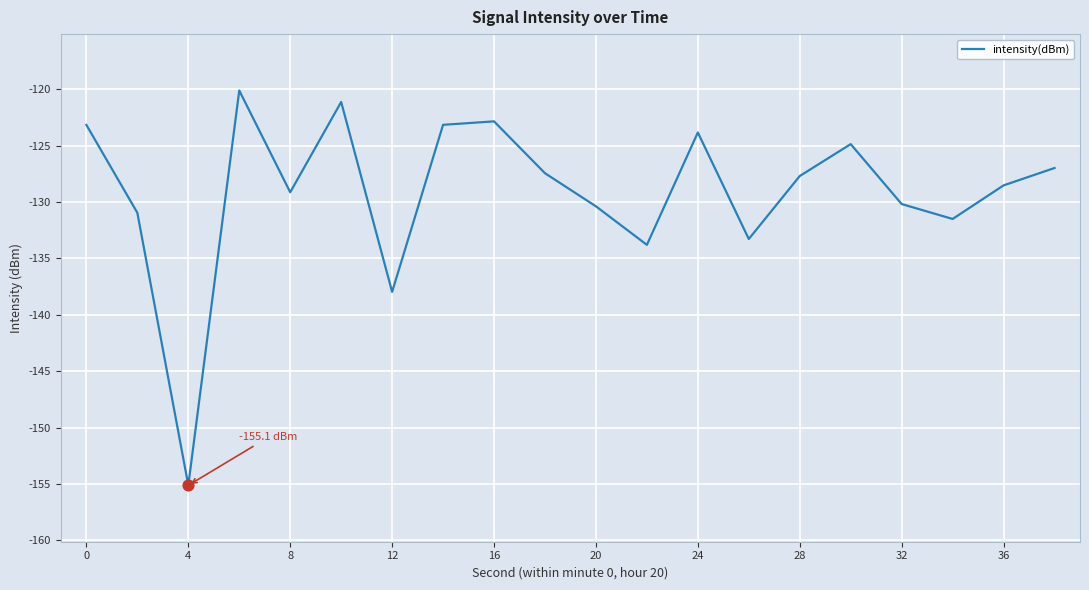

What is the difference between the maximum and minimum values?

35.0